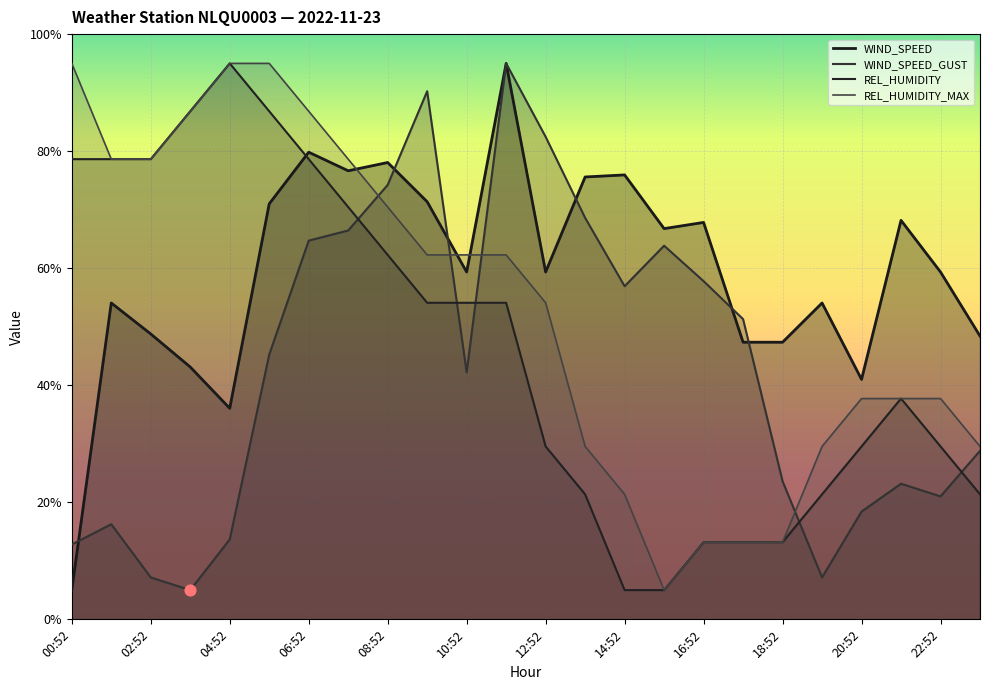

What are all the series names shown in the legend?

WIND_SPEED, WIND_SPEED_GUST, REL_HUMIDITY, REL_HUMIDITY_MAX